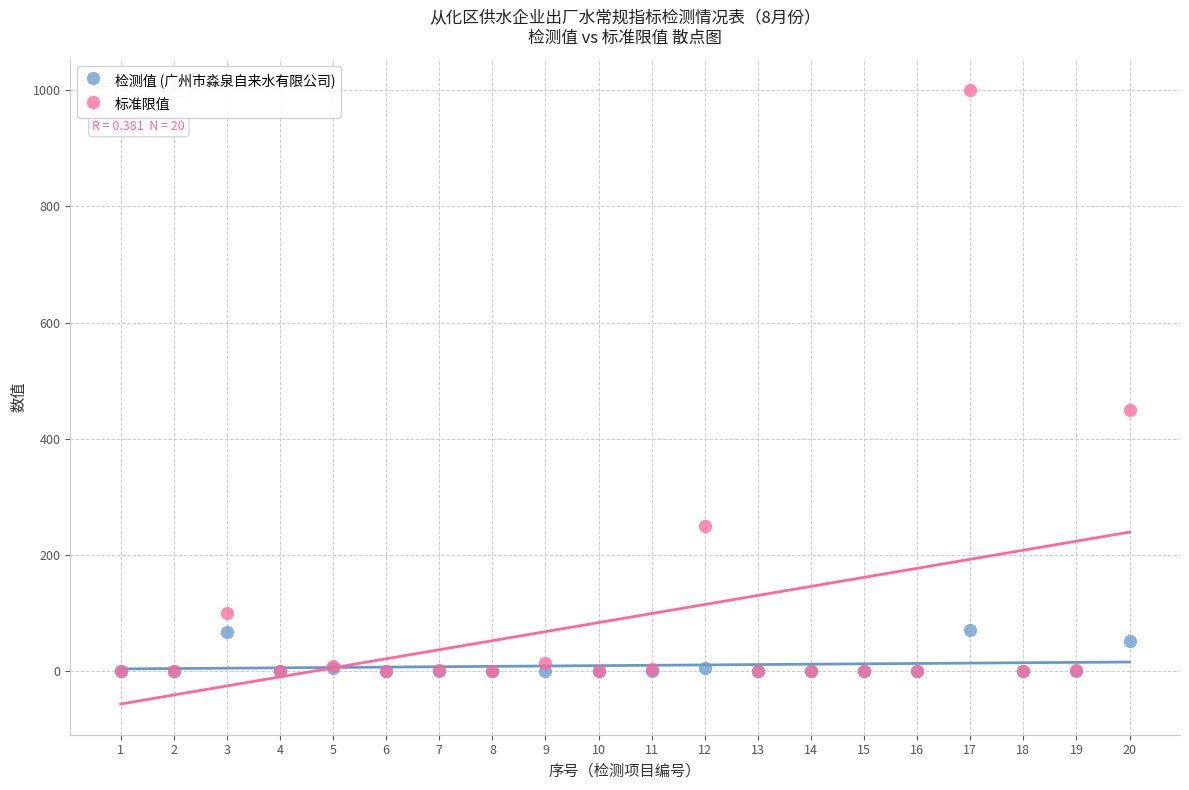

Which series reaches the maximum Y coordinate?

标准限值